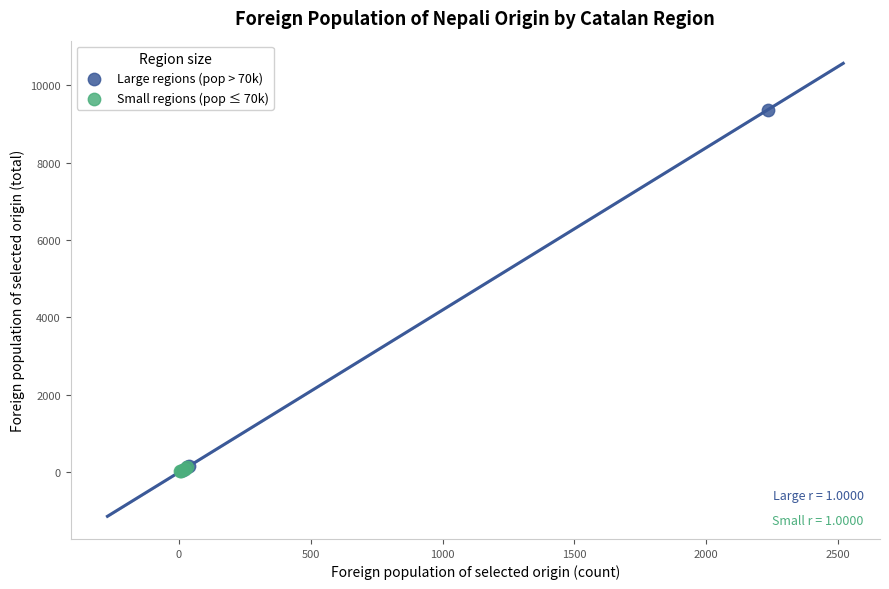

Which series has the largest Y range (max minus min)?

Large regions (pop > 70k)